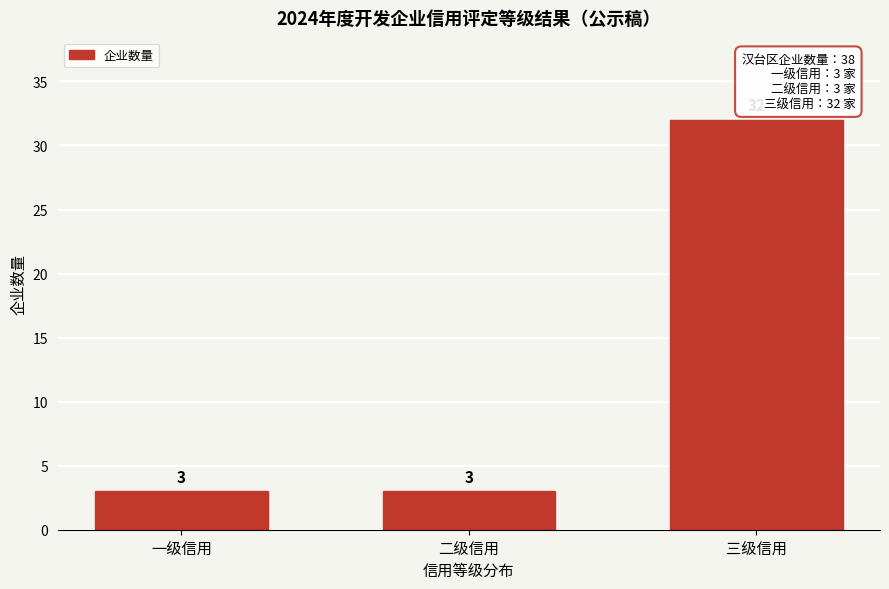

Reading right to left, extract all data points from this chart.

32	3	3